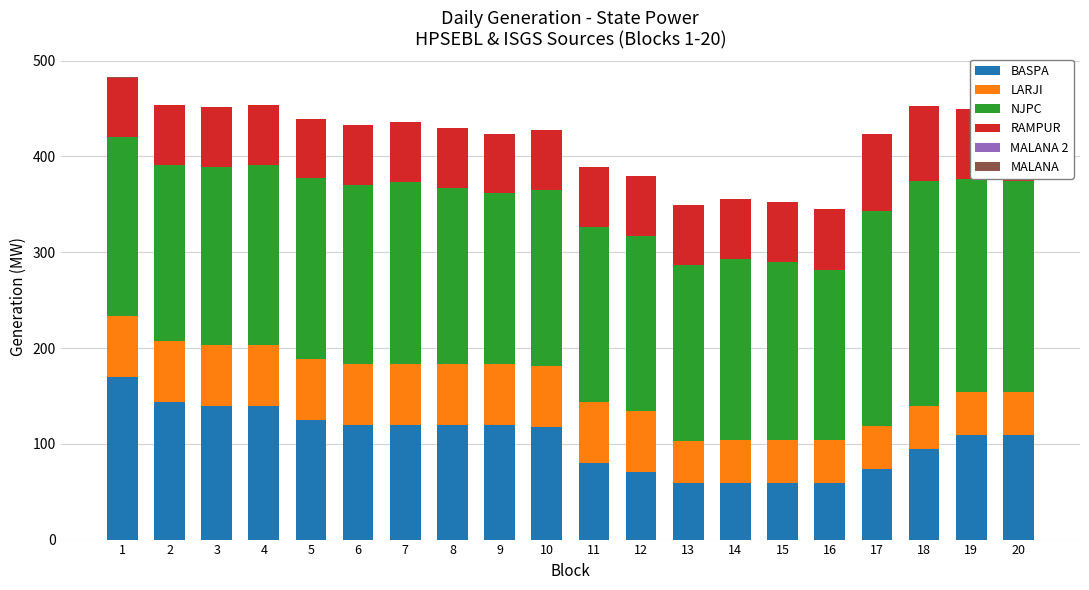

What is the highest value of the BASPA series?

169.3